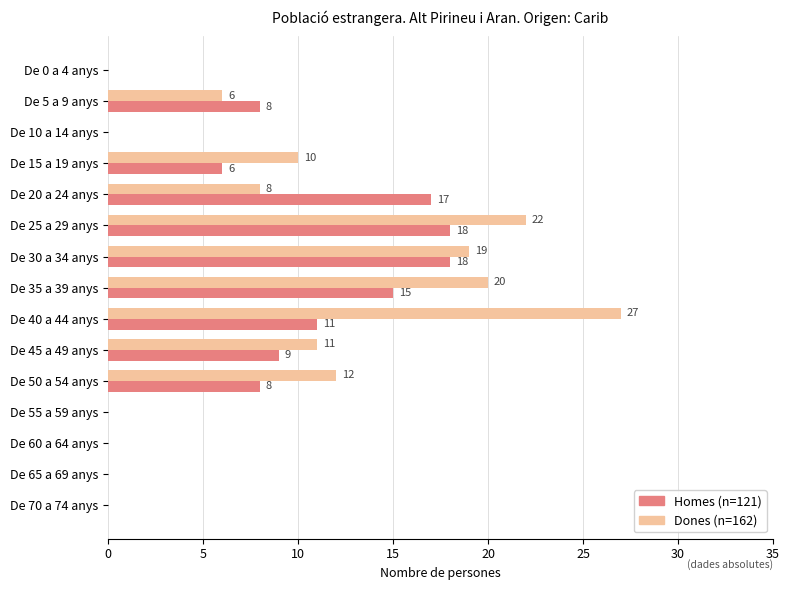

Count the number of categories in the chart.

15